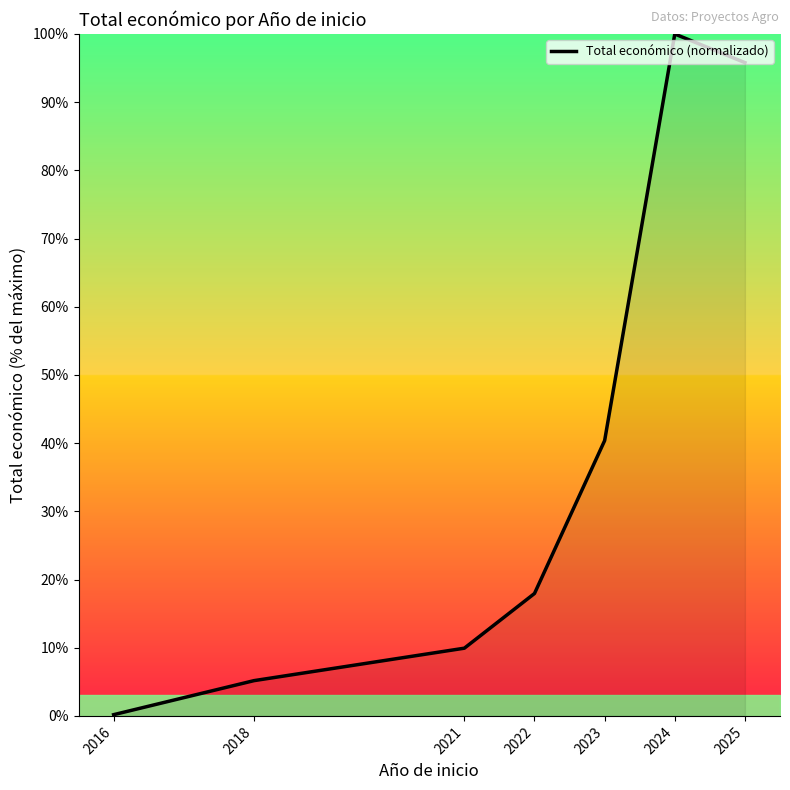

Rank the categories by value from lowest to highest.

2016, 2018, 2021, 2022, 2023, 2025, 2024